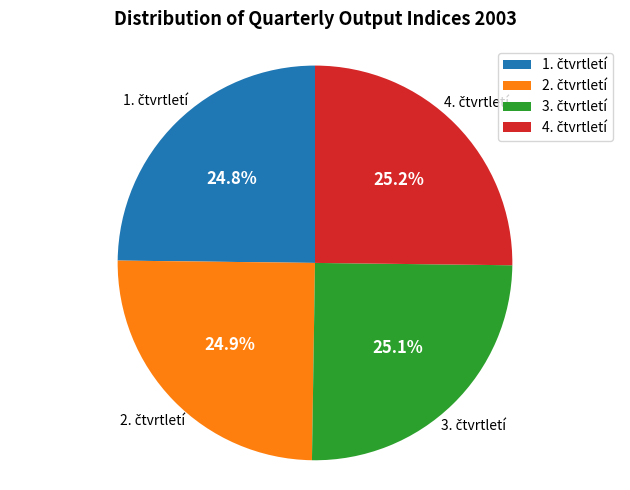

Is there a majority slice in this chart?

No